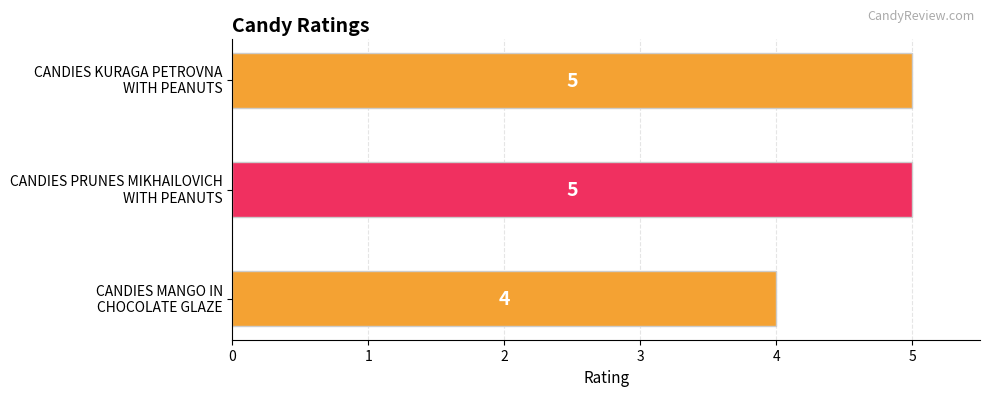

What is the maximum value shown in the chart?

5